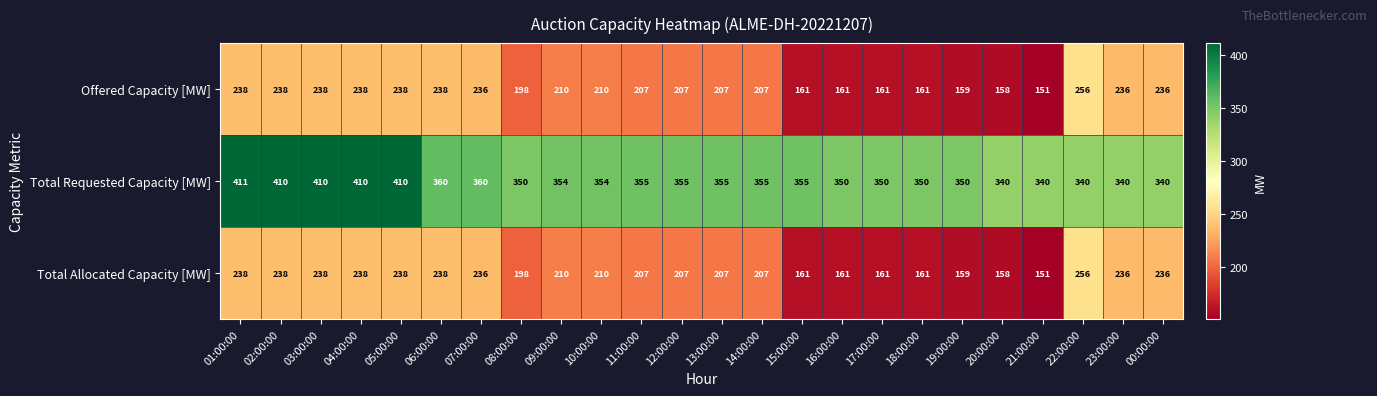

Which label corresponds to the largest value in the chart?

01:00:00